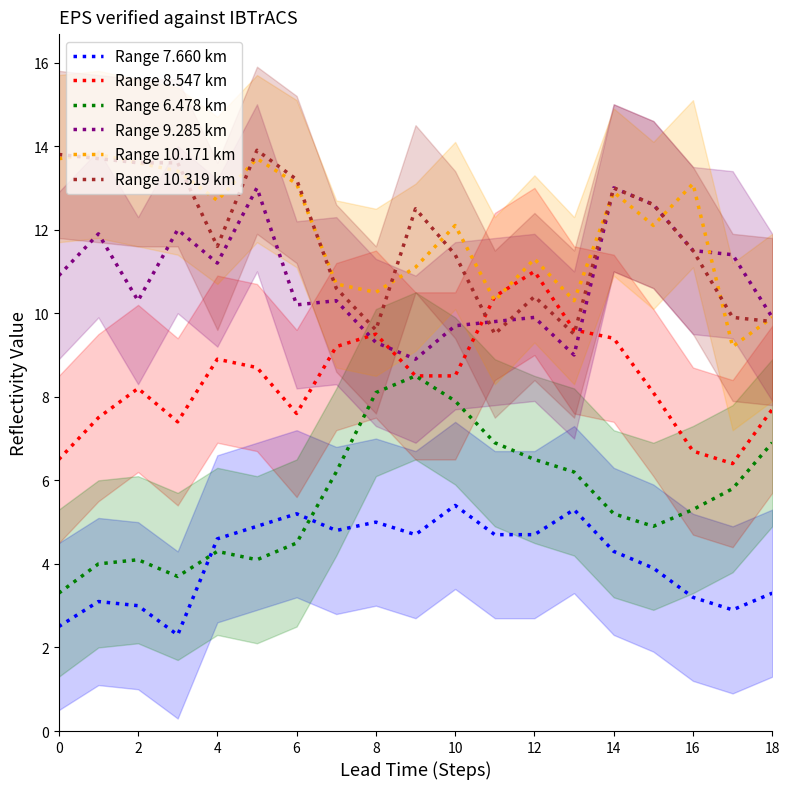

What is the highest value of the Range 6.478 km series?

8.5